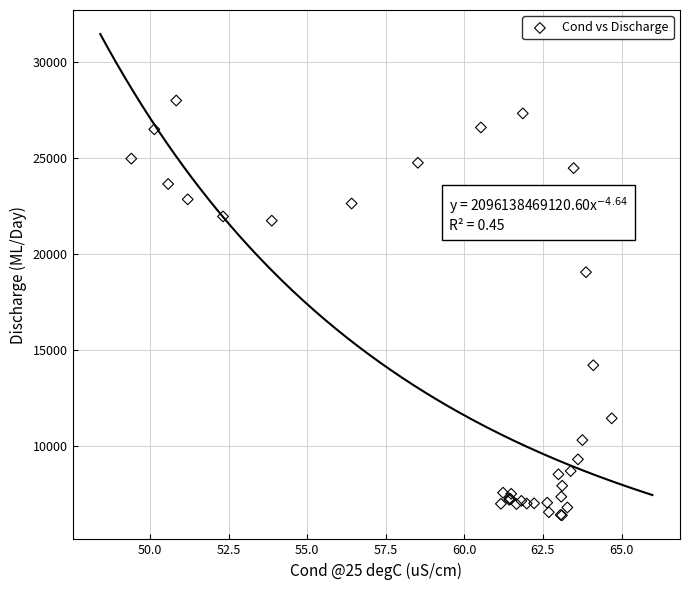

What Y value in the scatter plot is closest to 17206?

19064.8